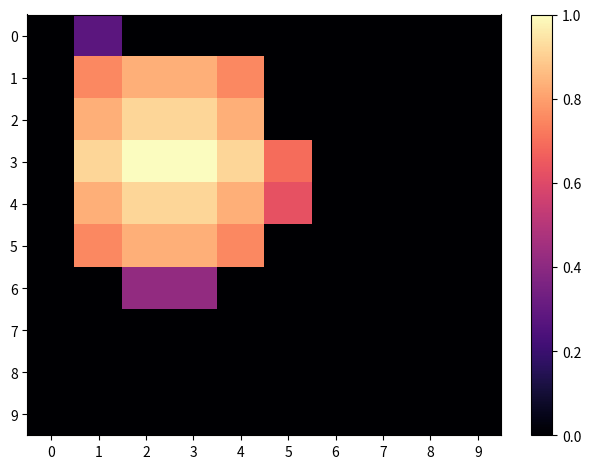

At which category is the sum across all series the highest?

2